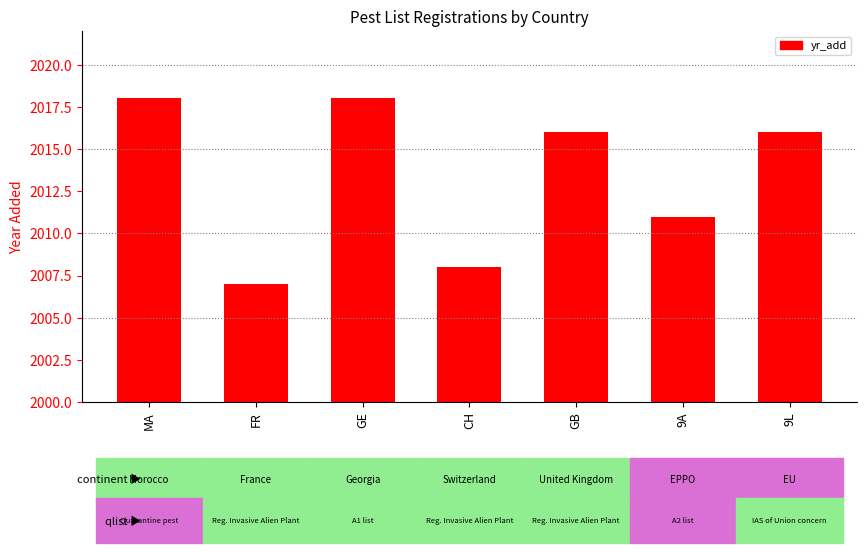

Does the chart contain stacked bars?

No